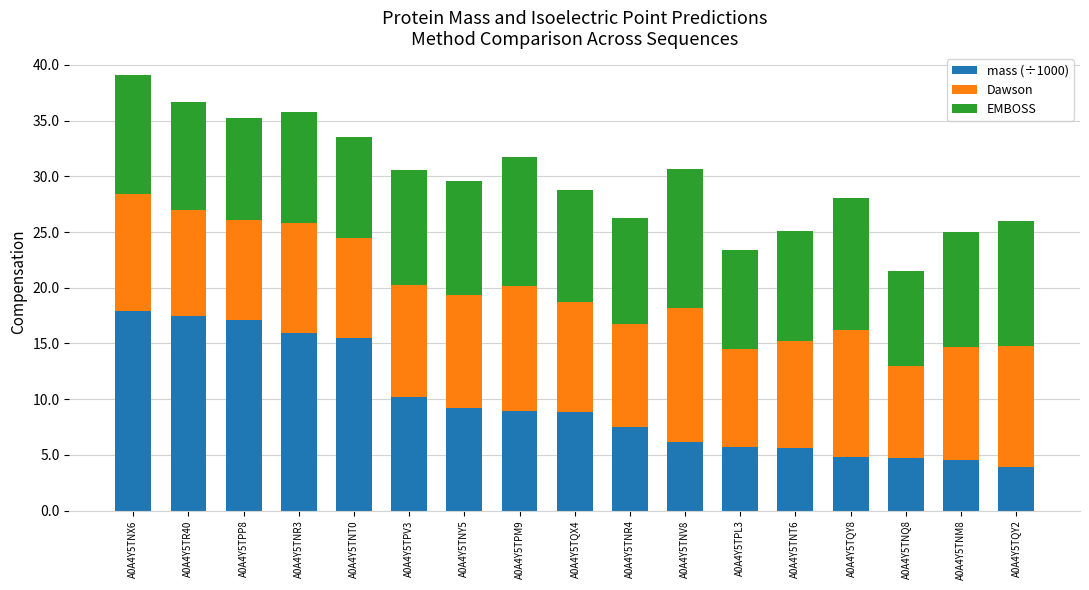

What is the lowest value of the mass (÷1000) series?

4.0